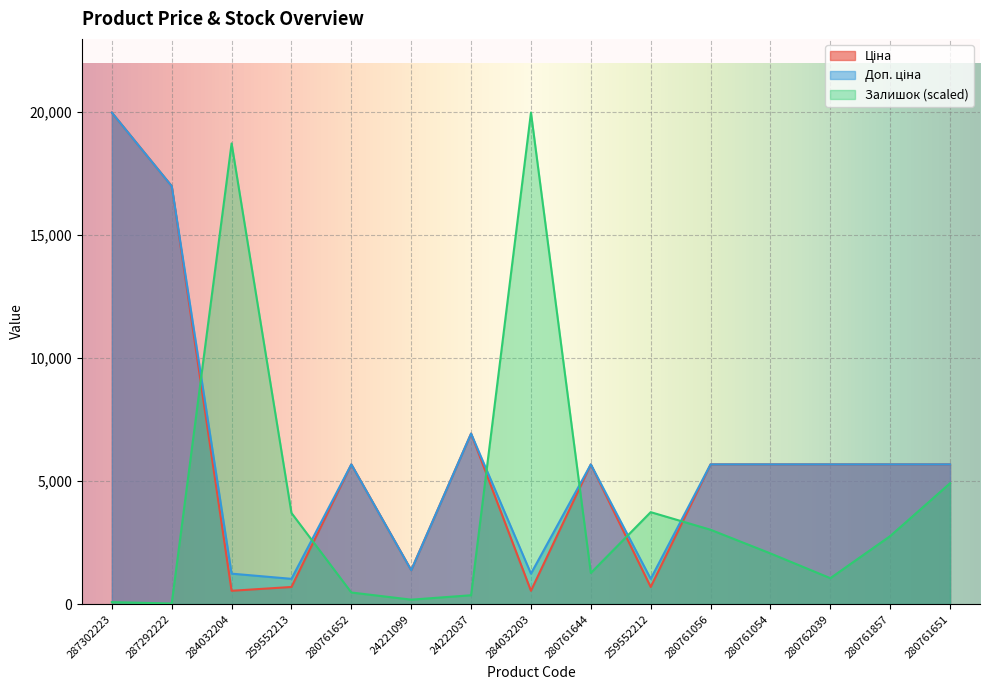

At which category is the sum across all series the highest?

287302223